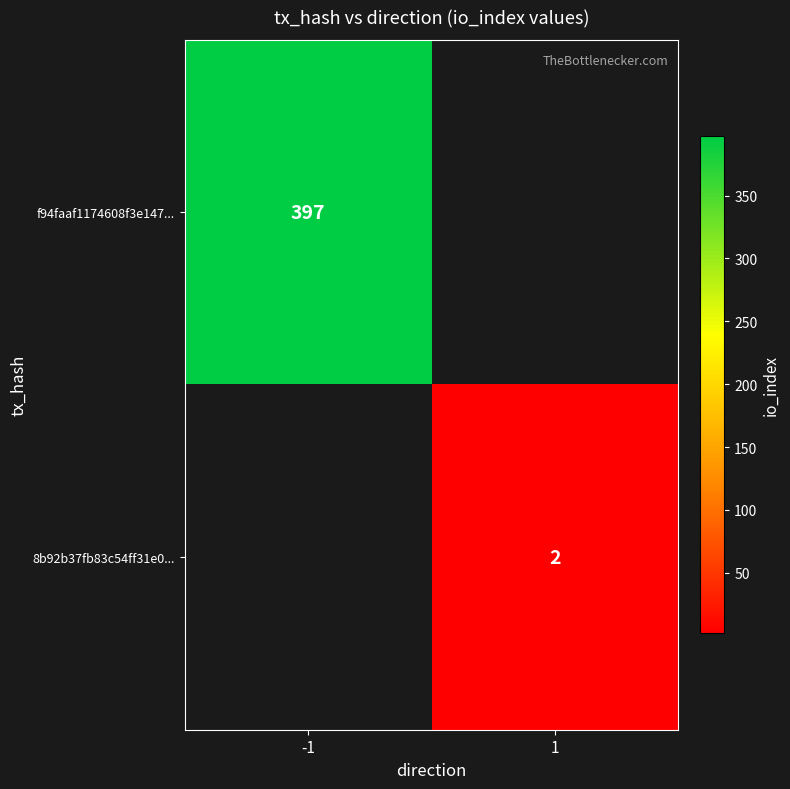

True or false: 8b92b37fb83c54ff31e0... has a value of 1 at 1.

False